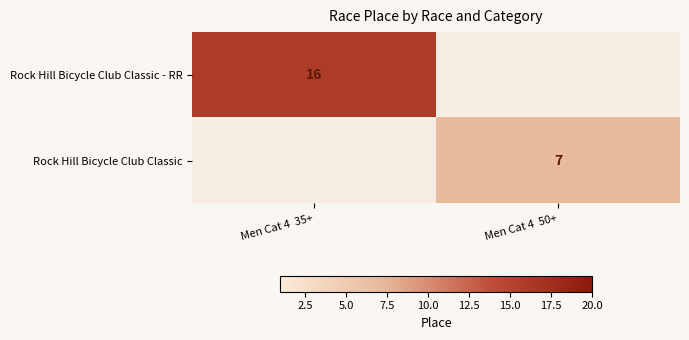

Which category has the lowest value across all series?

Men Cat 4  50+